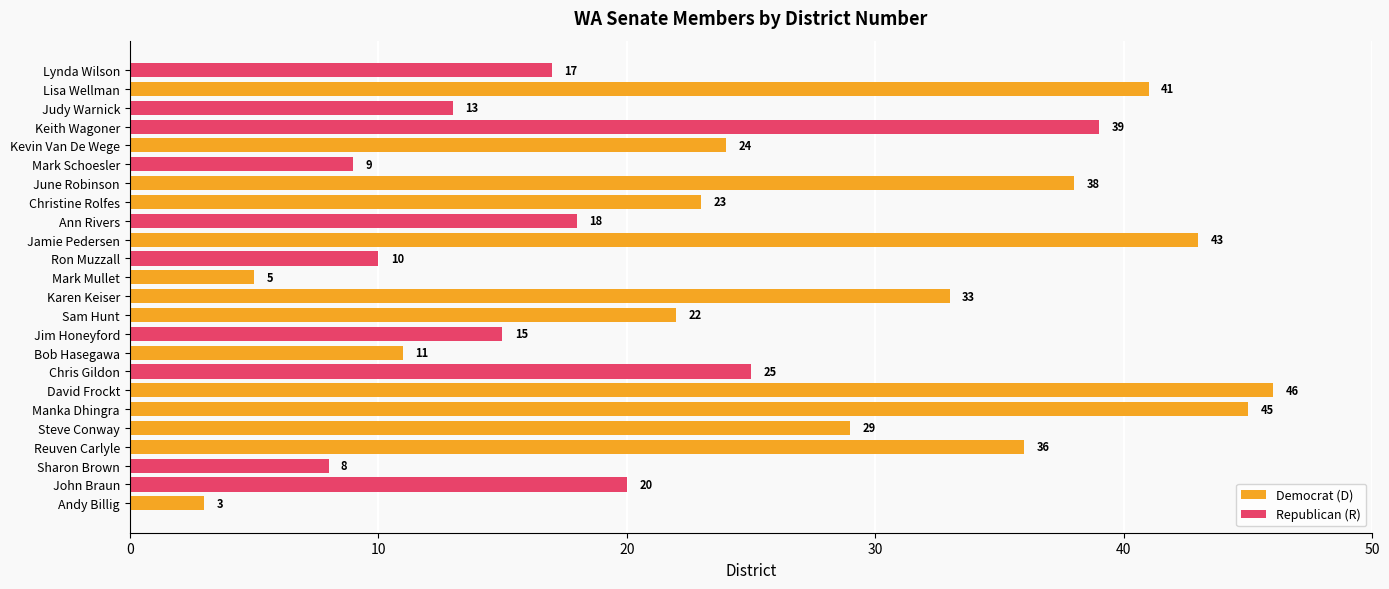

True or false: the data shows 14 at Karen Keiser.

False